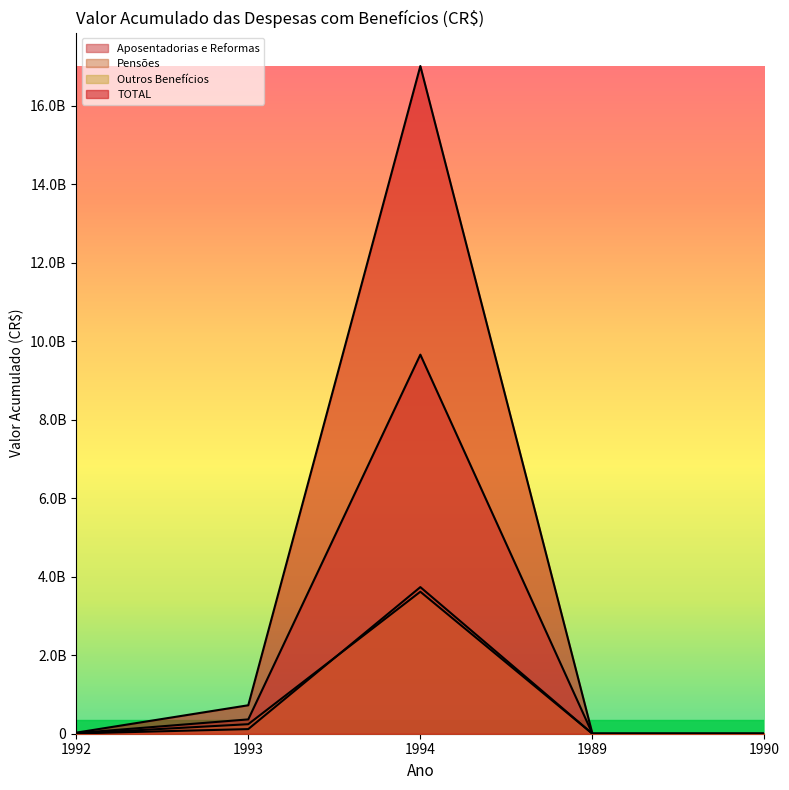

True or false: Pensões and TOTAL intersect in this chart.

False